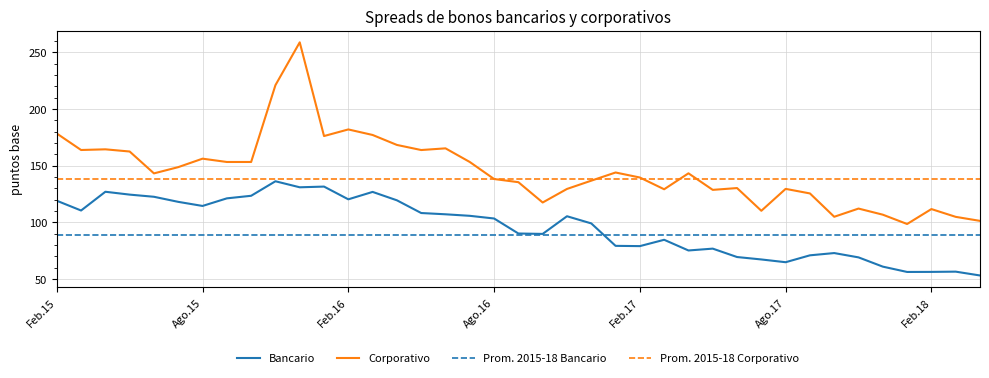

What is the minimum value shown in the chart?

53.2